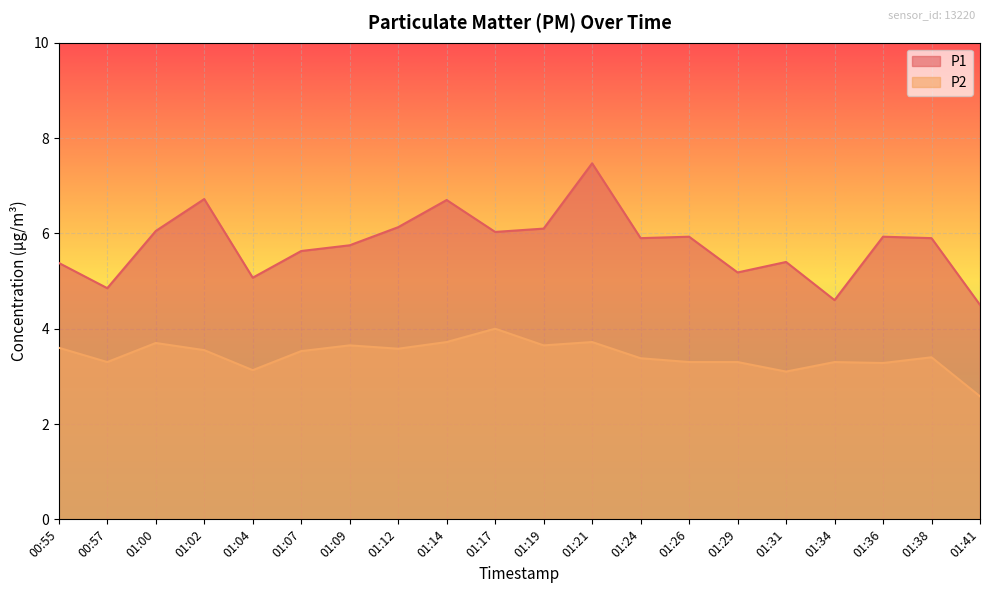

Does the chart display data point markers on the line(s)?

No